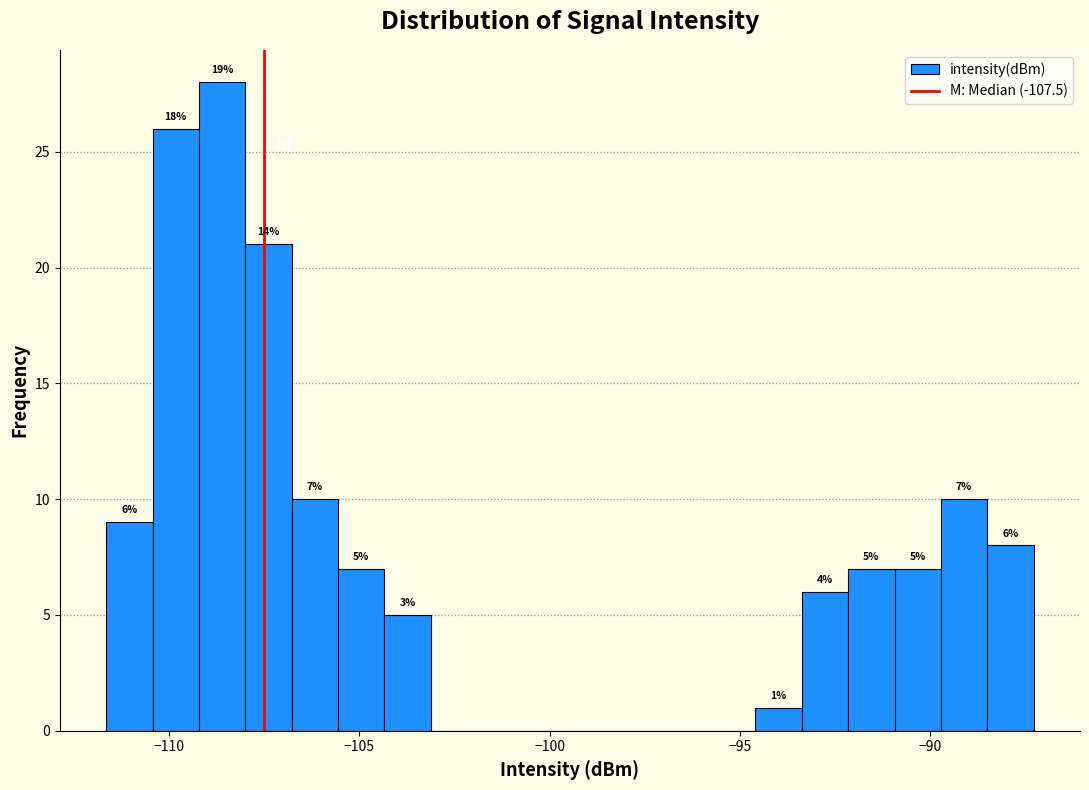

Around what value on the x-axis is the tallest bar? Give the approximate position of its centre, as read against the axis.

-108.5